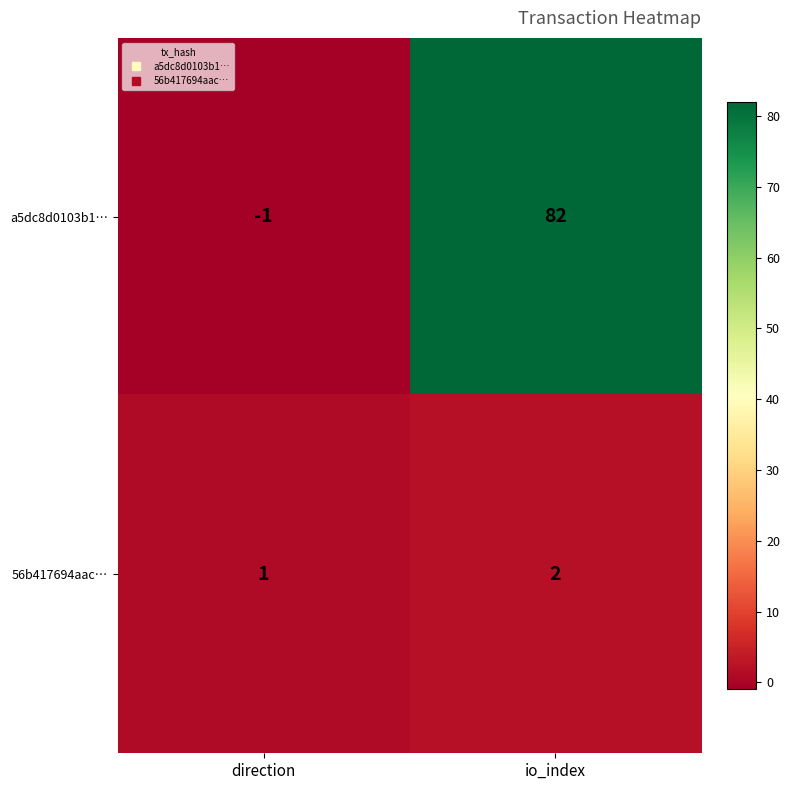

Which series has the largest range (max minus min)?

a5dc8d0103b1…